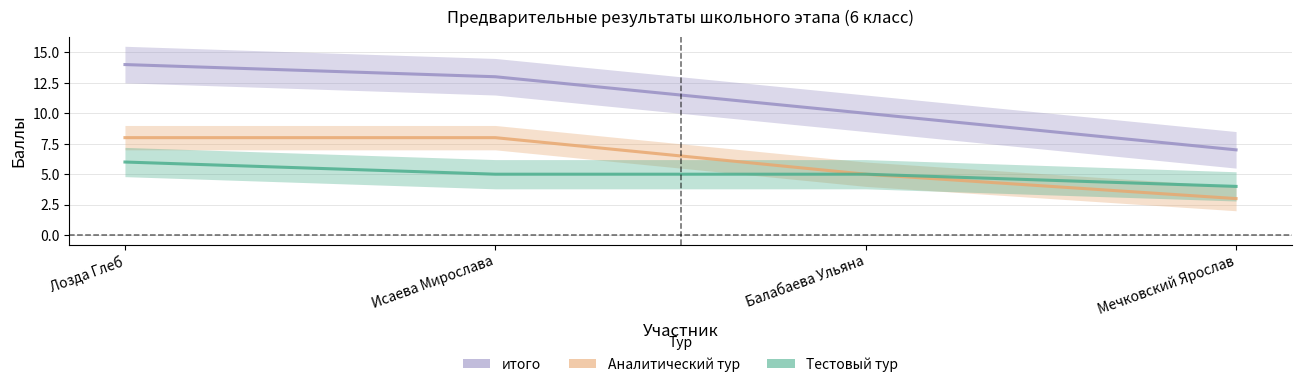

True or false: Тестовый тур has more than 2 interior local peaks.

False